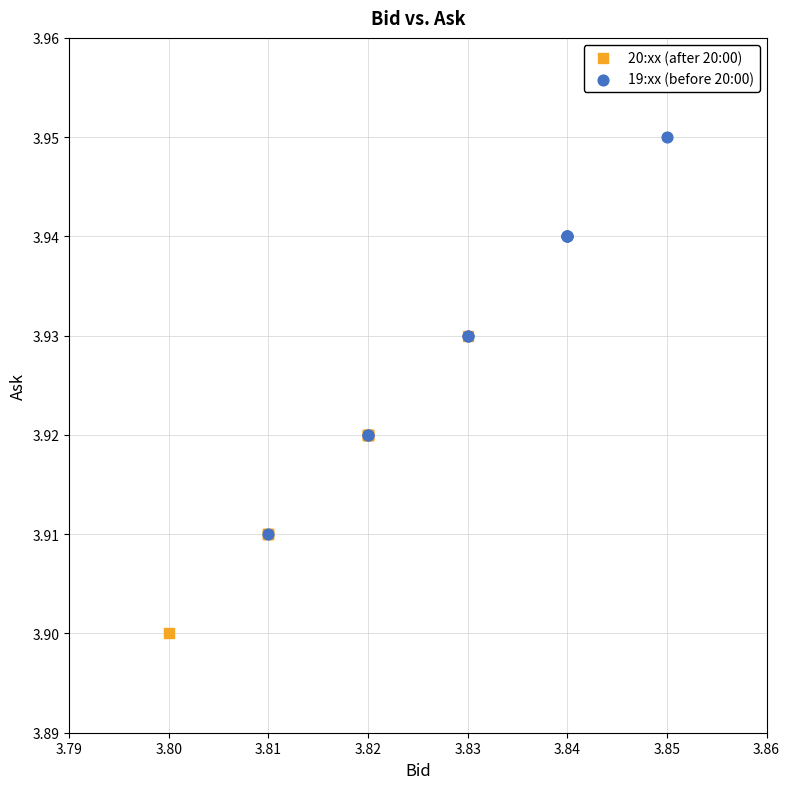

Which series reaches the minimum Y coordinate?

20:xx (after 20:00)